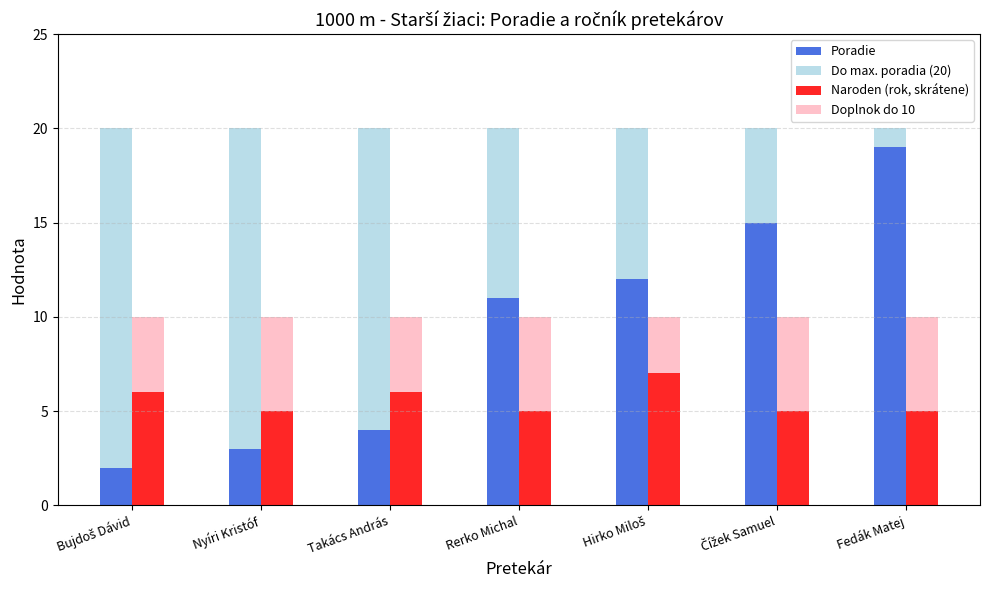

True or false: Do max. poradia (20) has a value of 16 at Takács András.

True